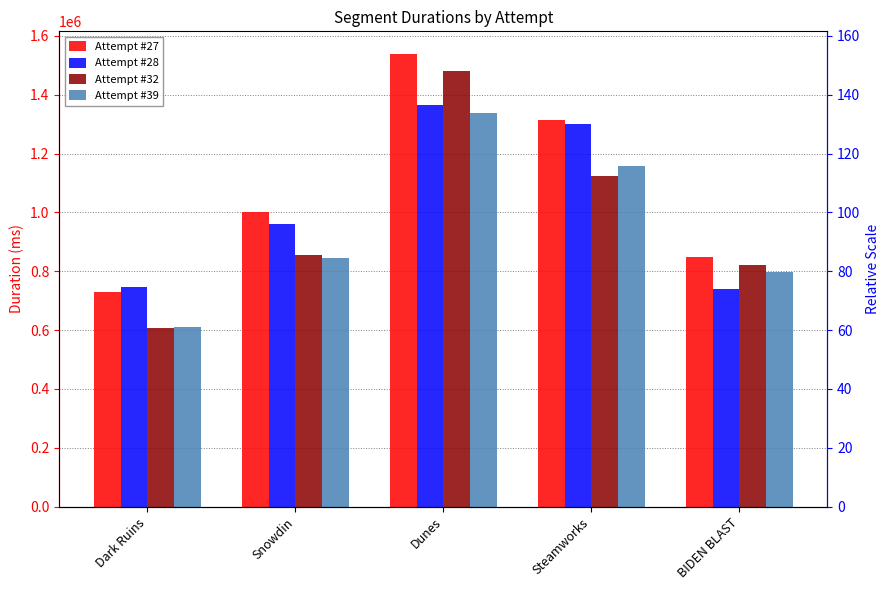

Is the value of Attempt #39 at Steamworks greater than the value of Attempt #28 at Dunes?

No